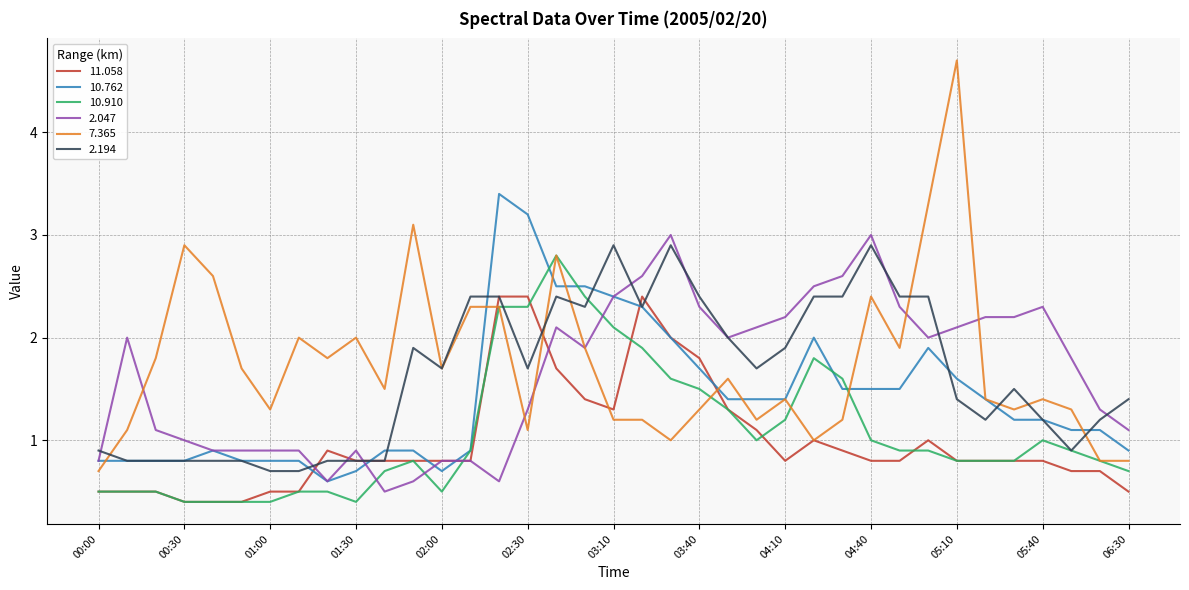

What is the highest value of the 2.194 series?

2.9